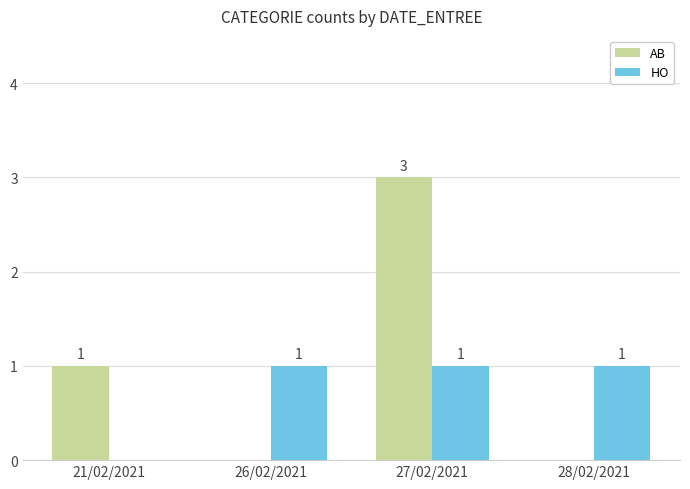

The value of AB at 27/02/2021 is 3. True or false?

True